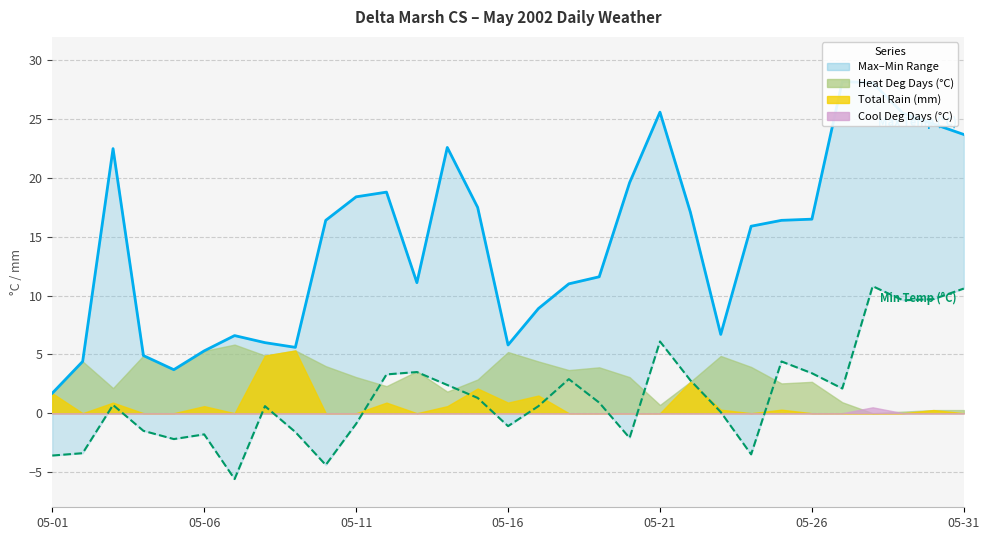

How many values in the Min Temp (°C) series exceed 0?

19